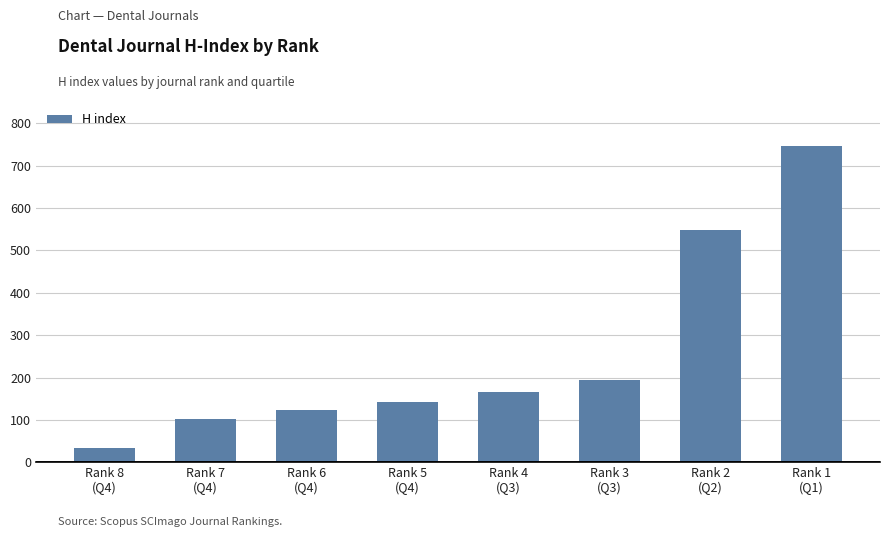

List the labels in order of value, smallest first.

Rank 8
(Q4), Rank 7
(Q4), Rank 6
(Q4), Rank 5
(Q4), Rank 4
(Q3), Rank 3
(Q3), Rank 2
(Q2), Rank 1
(Q1)